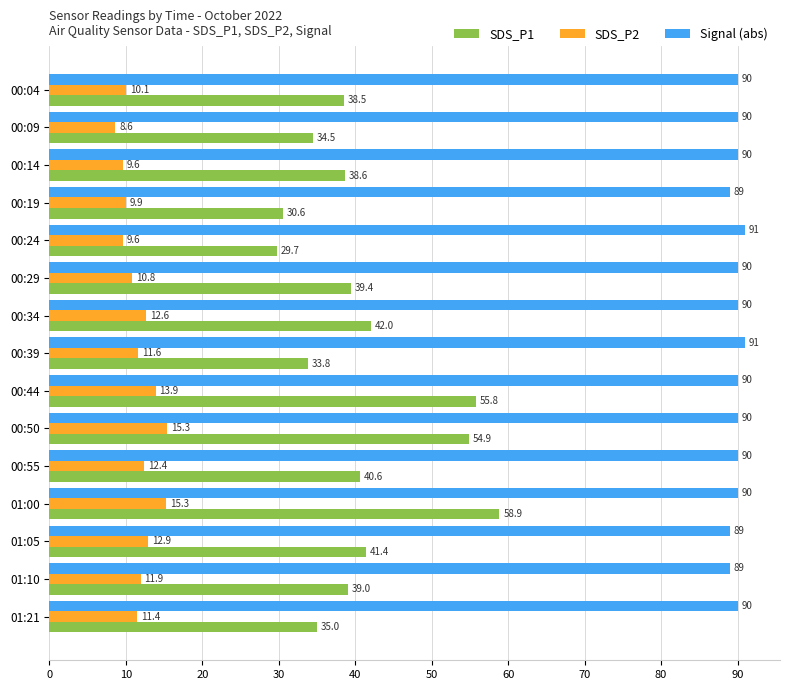

Between 00:34 and 01:00, which series saw the biggest shift?

SDS_P1